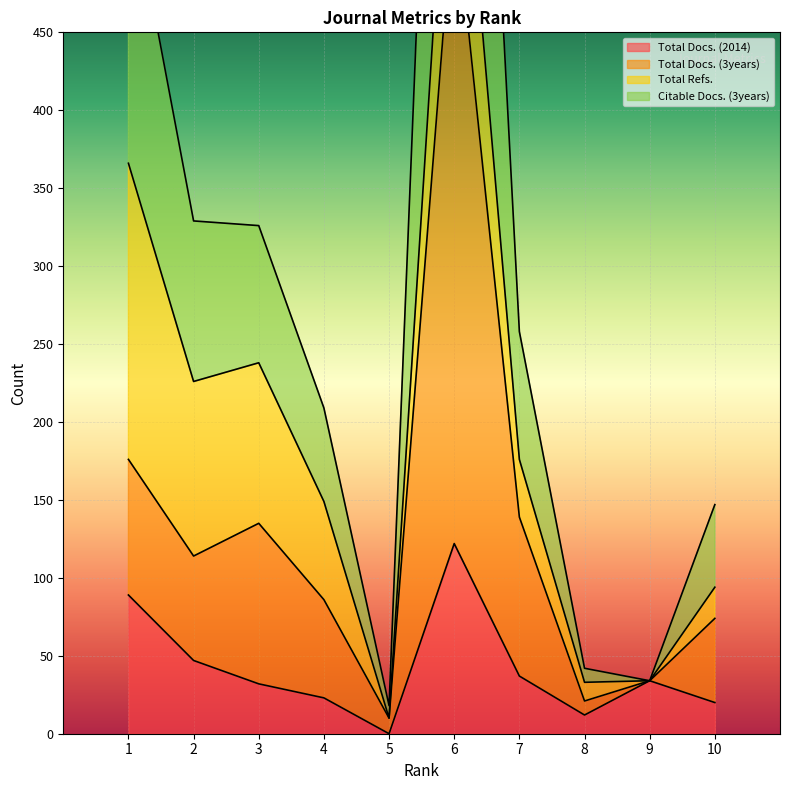

What is the average value of the Citable Docs. (3years) series?

296